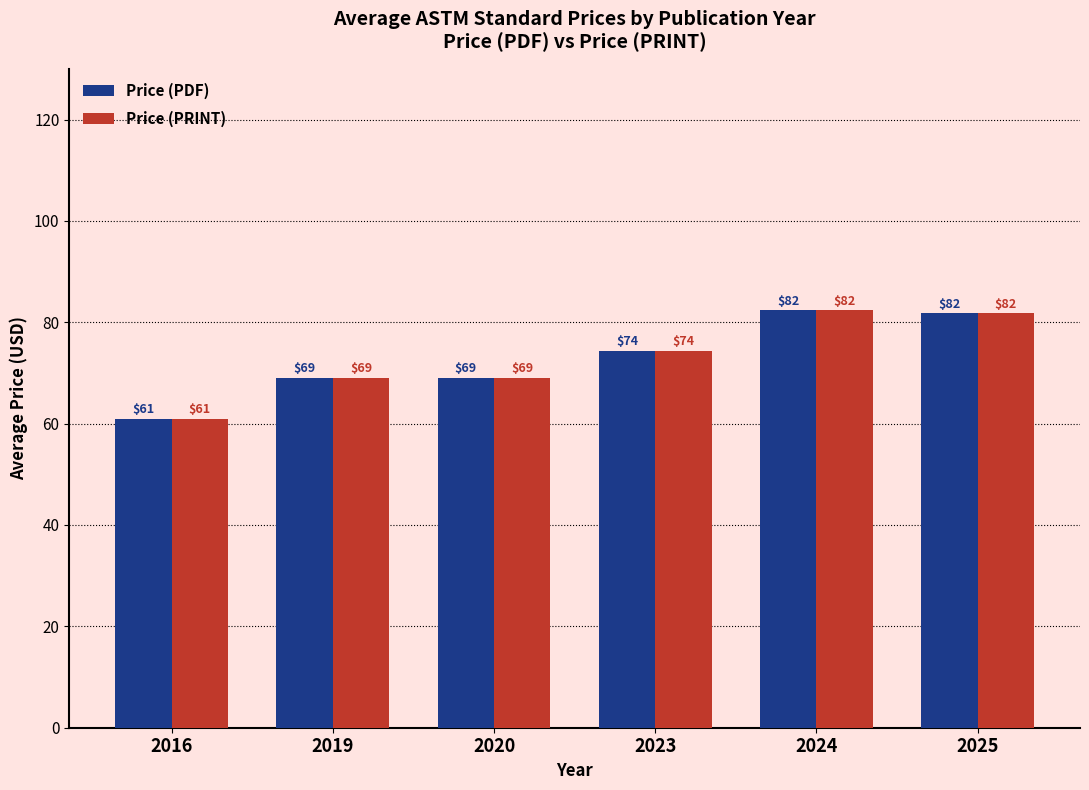

The value of Price (PRINT) at 2019 is 119.1. True or false?

False